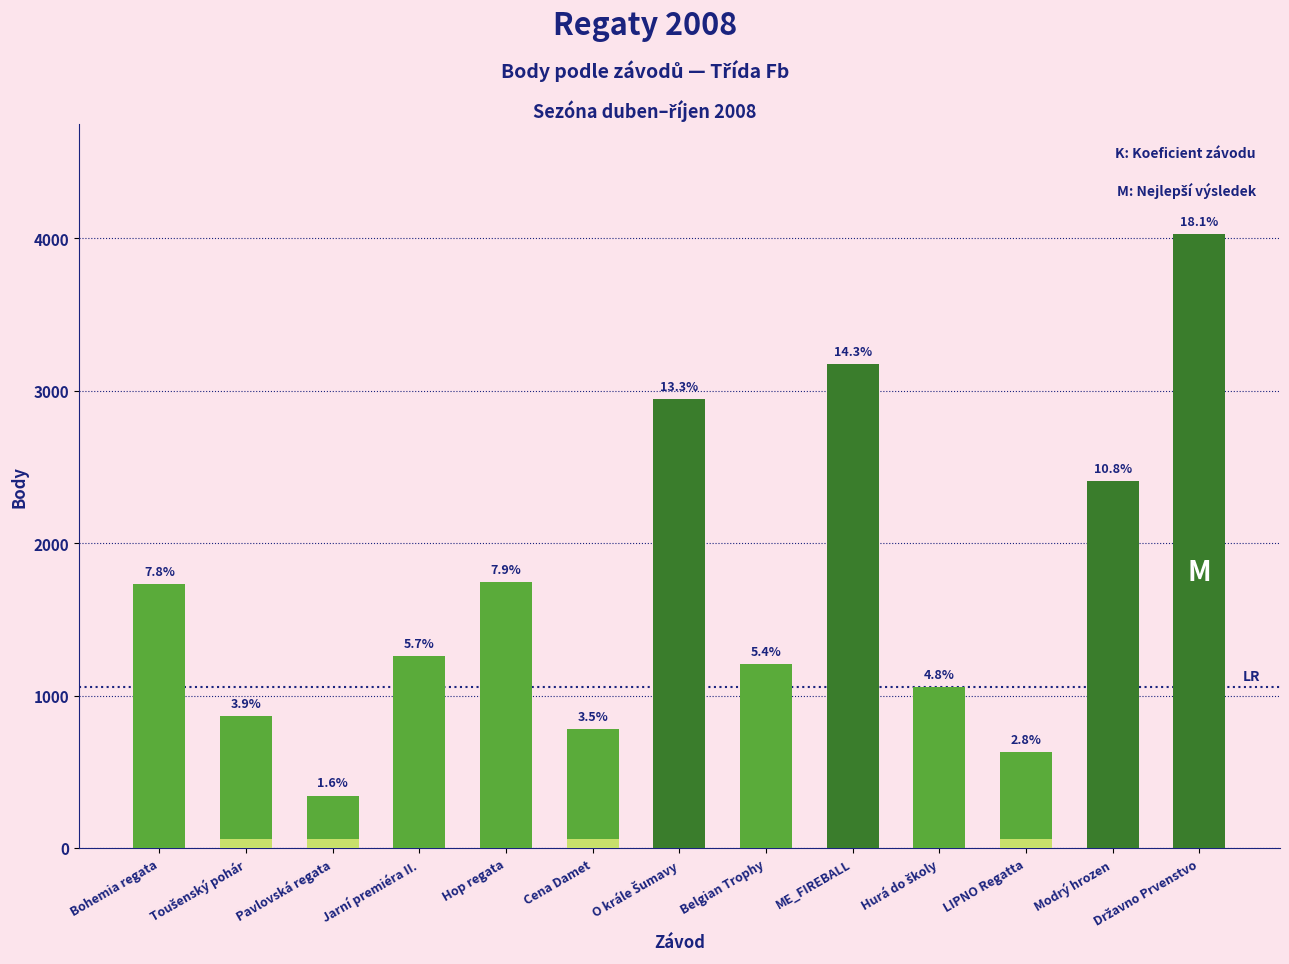

What is the label of the 8th bar from the left?

Belgian Trophy